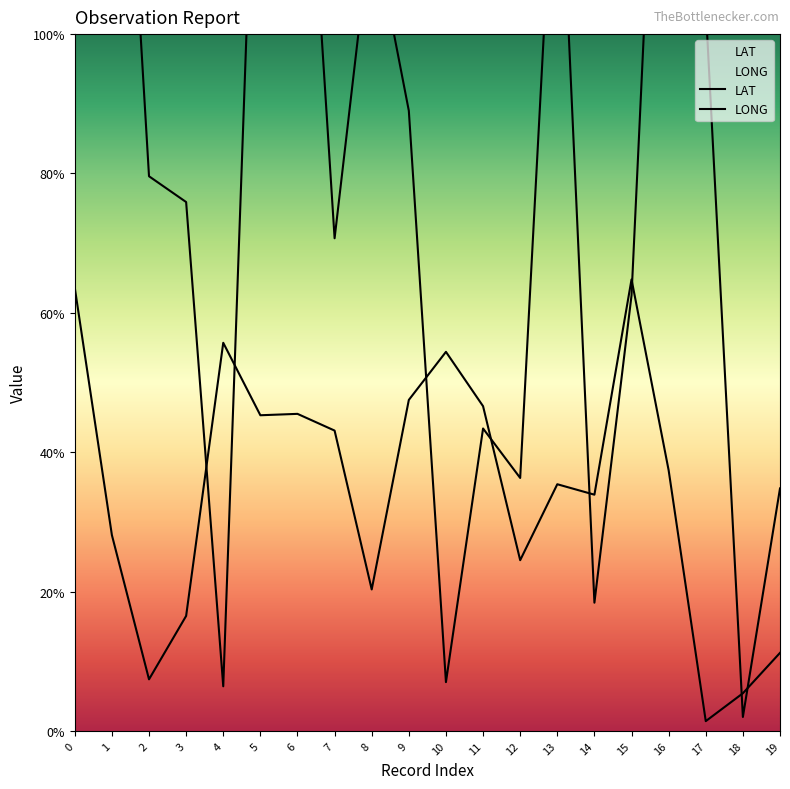

The LAT series shows 24.5 at 12. True or false?

True